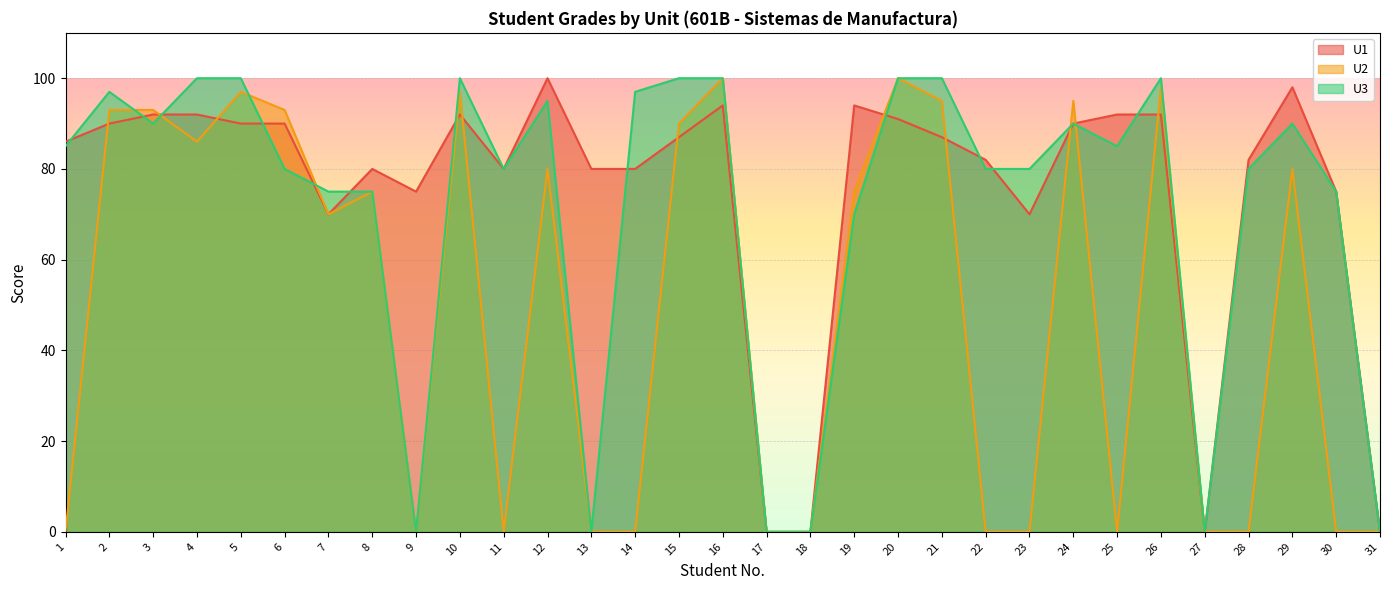

What is the sum of all U3 values?

2224